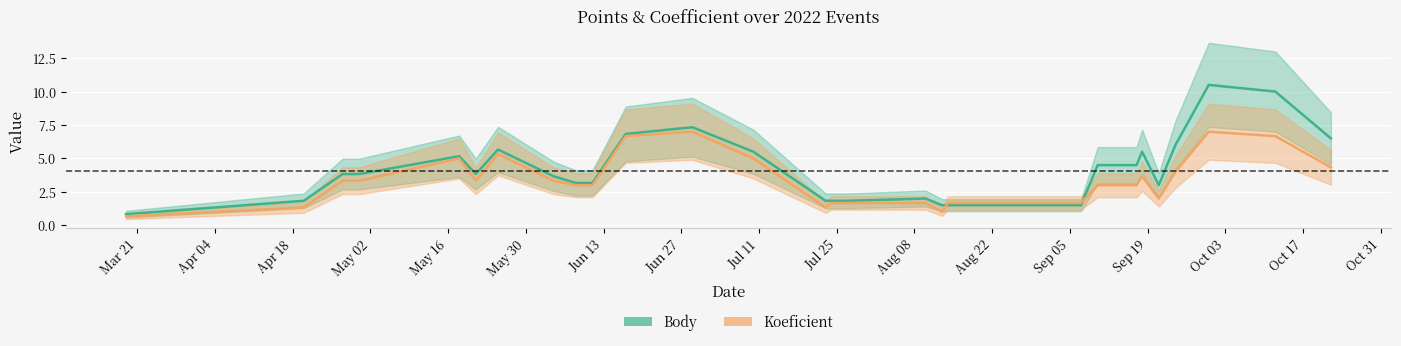

What are all the series names shown in the legend?

Body, Koeficient